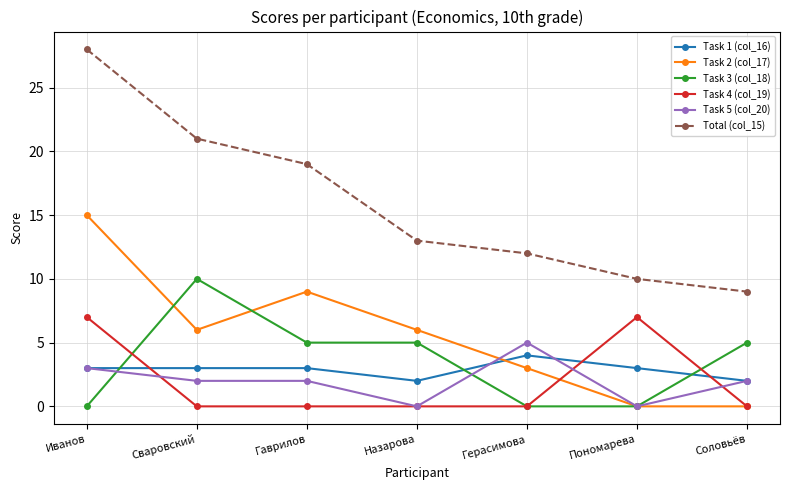

What is the maximum value for Task 4 (col_19)?

7